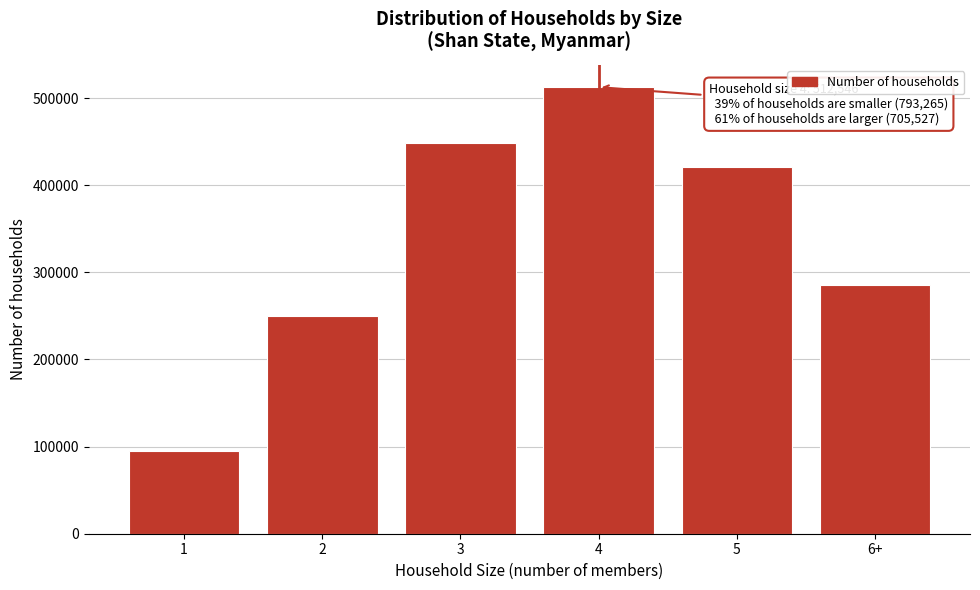

Reading left to right, what are all the values shown in this chart?

94782	250041	448442	512546	420384	285143